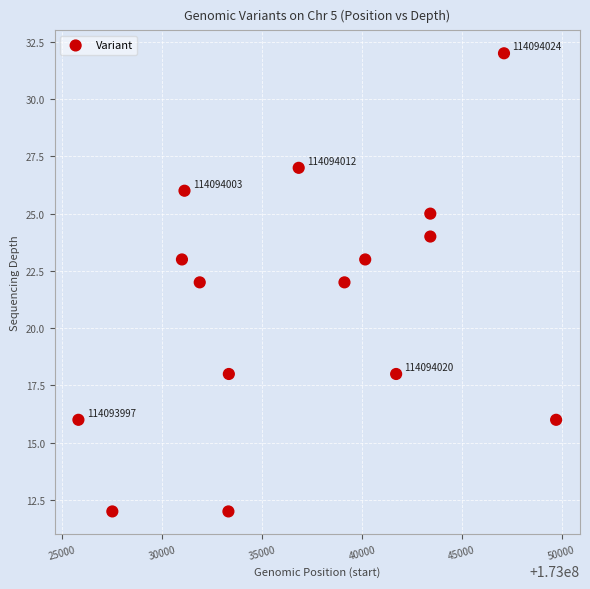

What is the range of X values (max minus min)?

23913